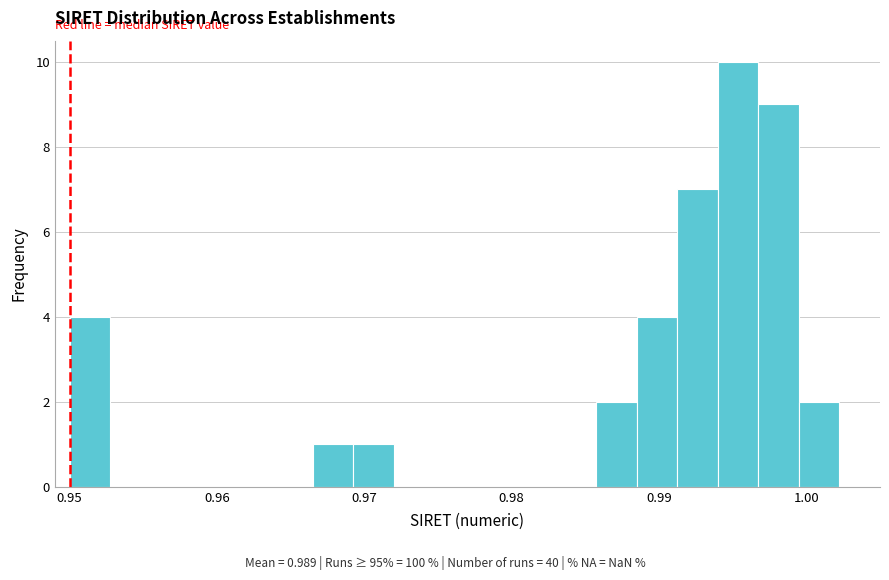

Around what value on the x-axis is the tallest bar? Give the approximate position of its centre, as read against the axis.

0.995